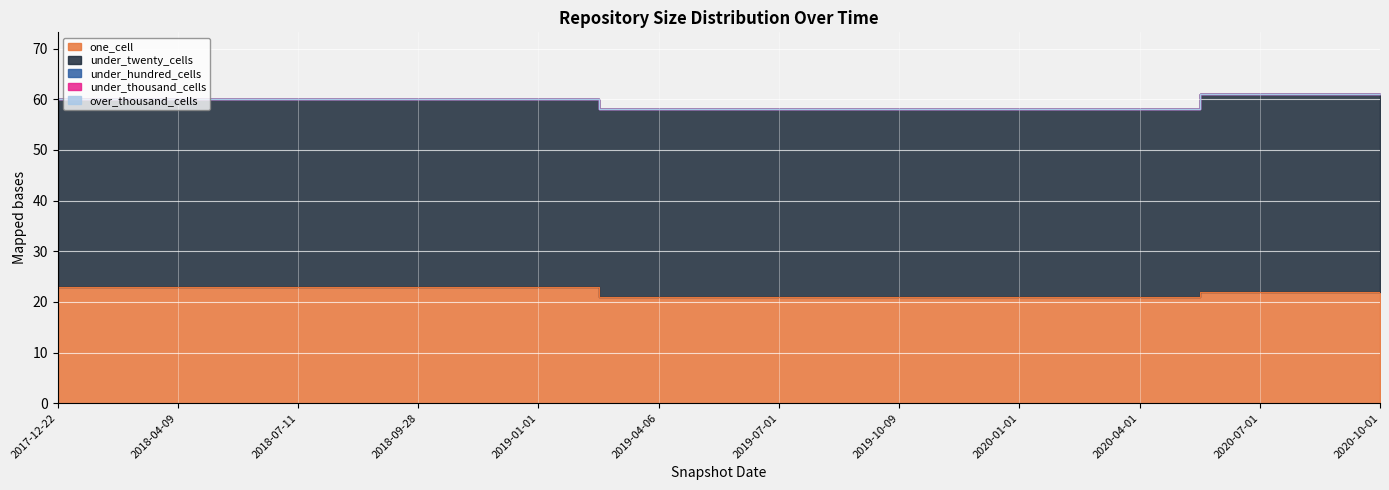

Which series has the largest range (max minus min)?

one_cell